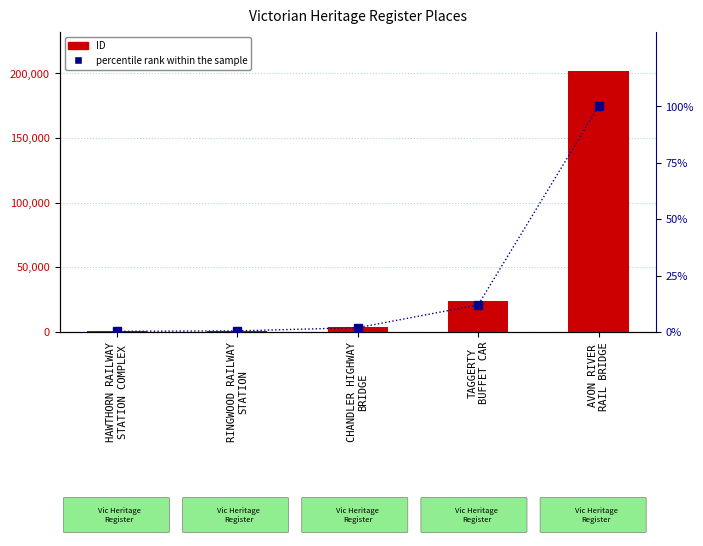

At which label does ID first exceed 3861?

TAGGERTY
BUFFET CAR